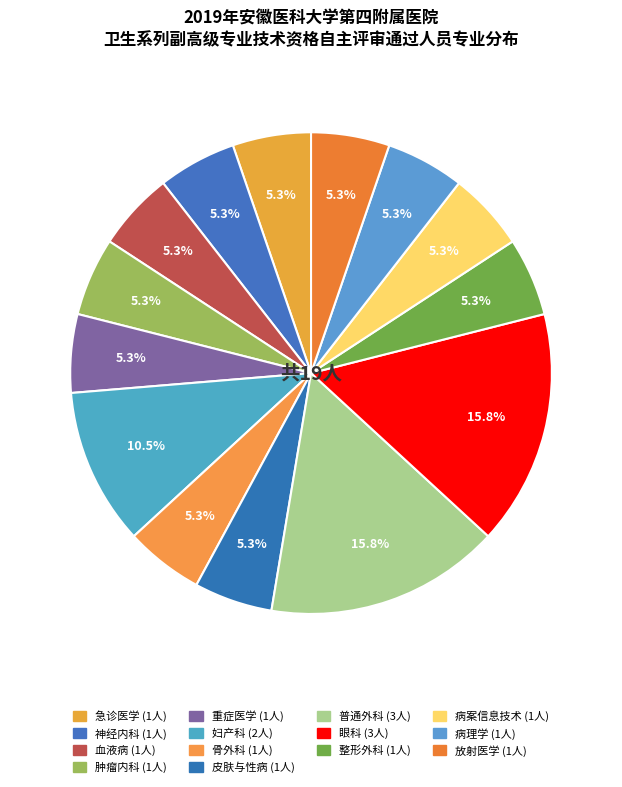

To the nearest percent, what is the difference between the largest and smallest slice percentages?

11%